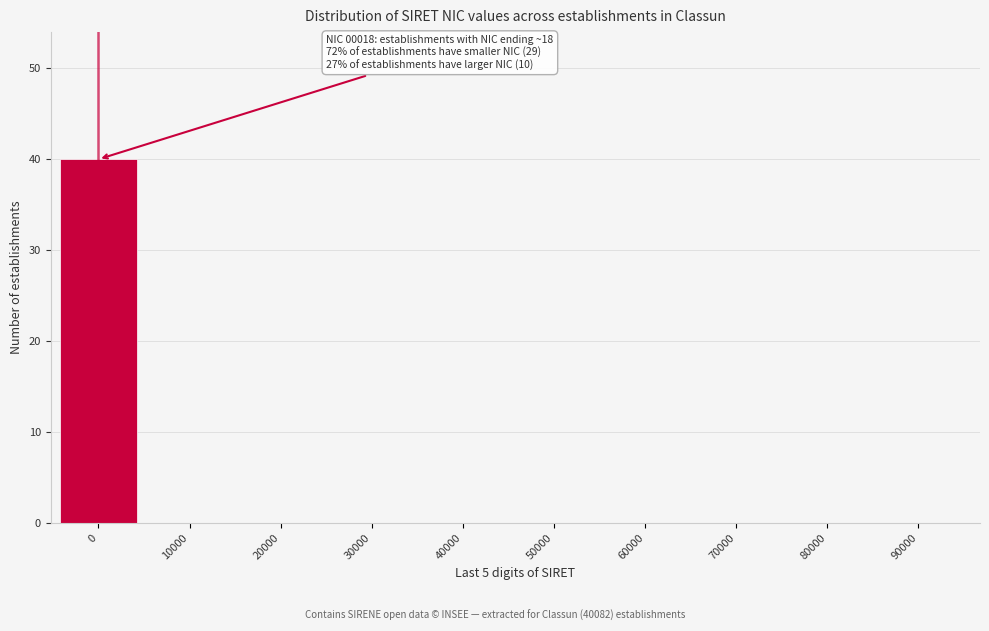

Reading right to left, what are all the values shown in this chart?

90000=0	80000=0	70000=0	60000=0	50000=0	40000=0	30000=0	20000=0	10000=0	0=40